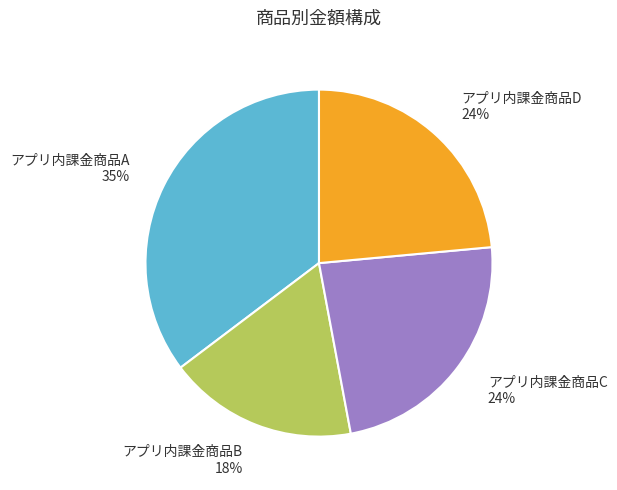

Between アプリ内課金商品B and アプリ内課金商品D, which is larger?

アプリ内課金商品D